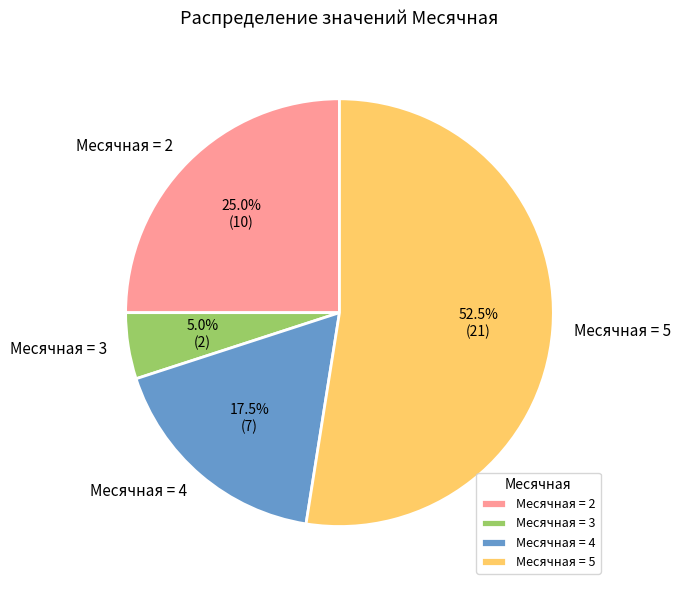

Which has a higher value, Месячная = 3 or Месячная = 5?

Месячная = 5